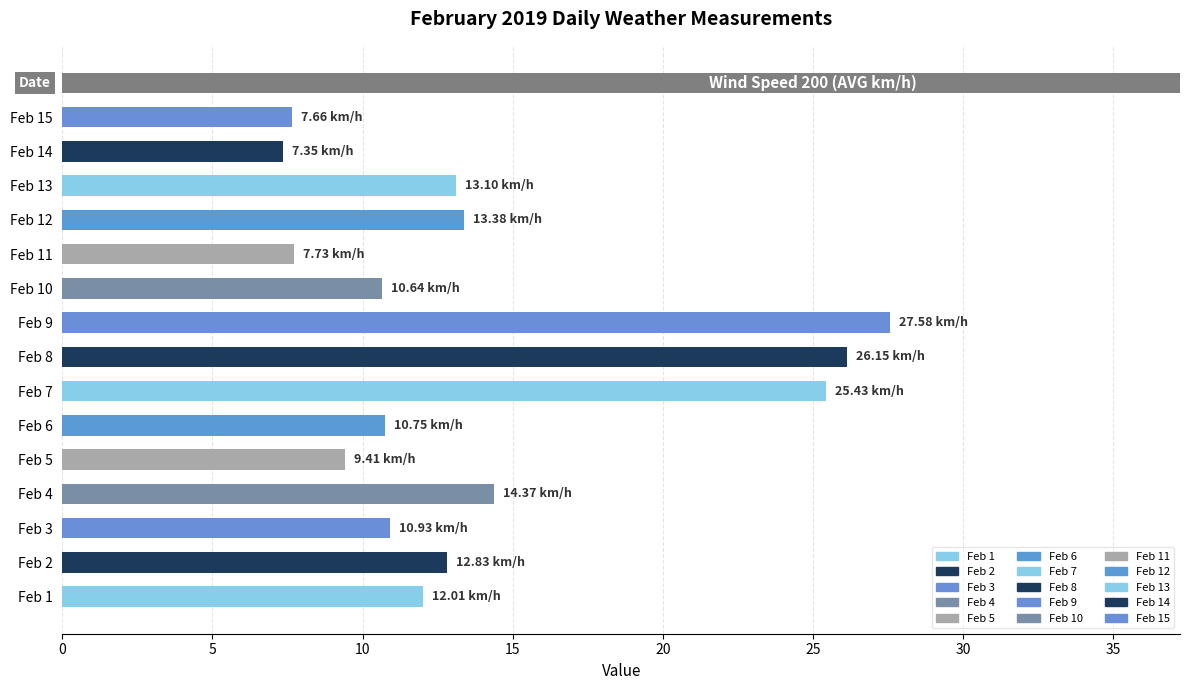

What is the difference between the maximum and minimum values?

20.2